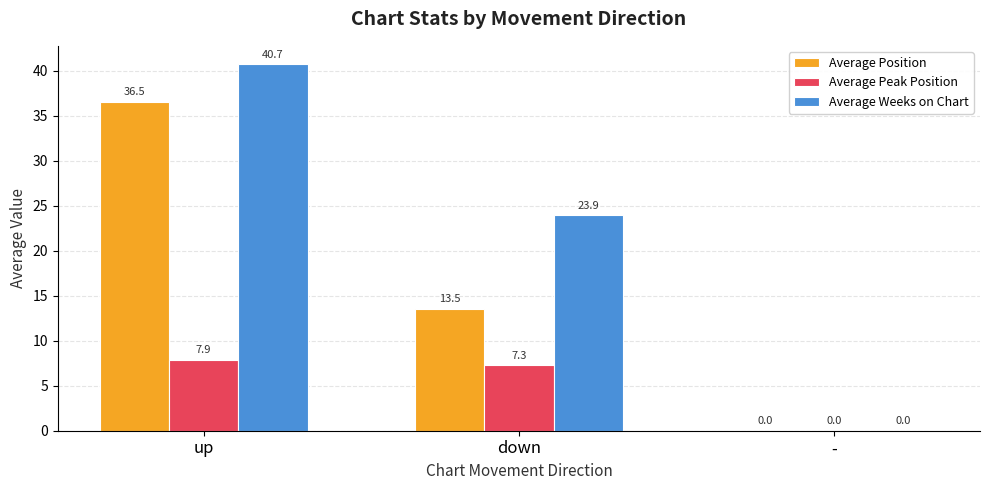

Between down and -, which series saw the biggest shift?

Average Weeks on Chart